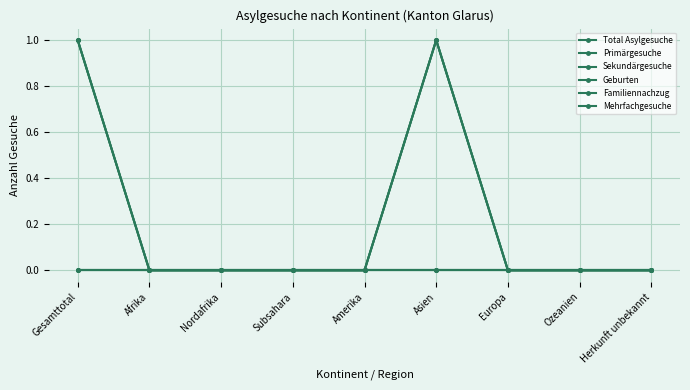

True or false: Primärgesuche has a value of 0 at Gesamttotal.

True